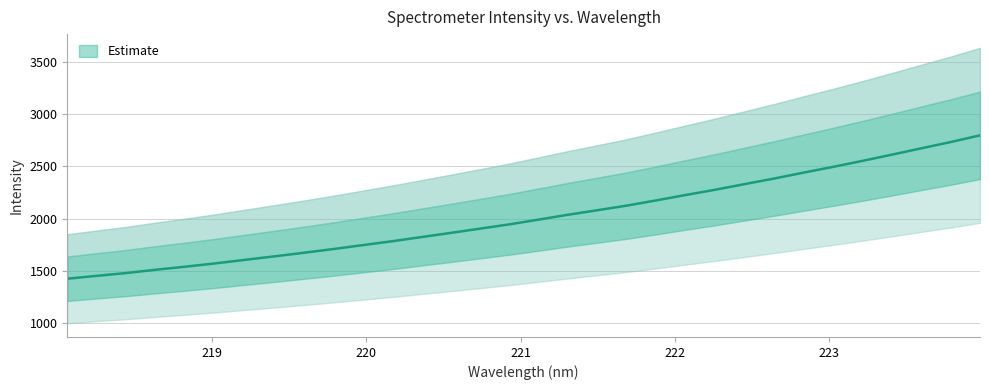

Does the chart display data point markers on the line(s)?

No